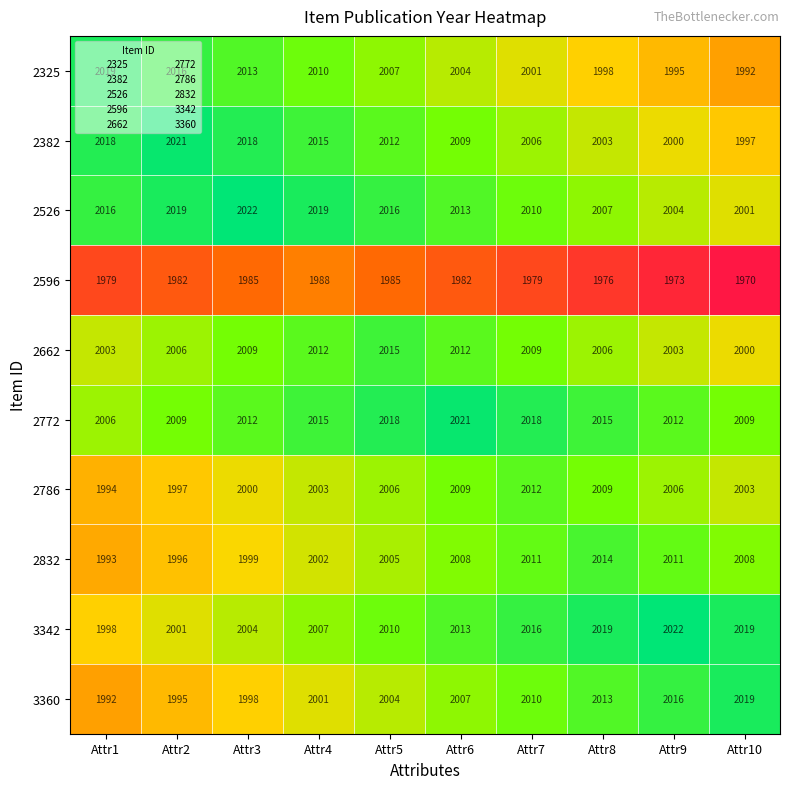

What is the difference between the 2786 values at Attr1 and Attr3?

6